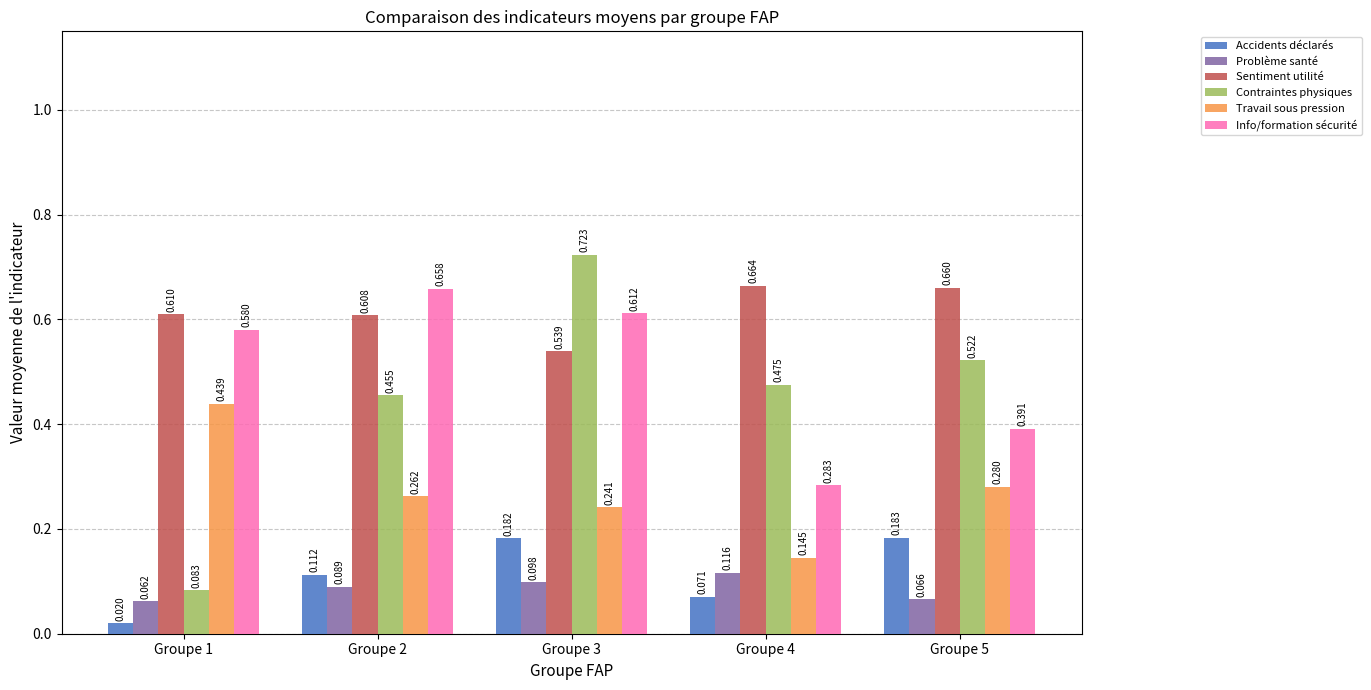

Is it true that Contraintes physiques equals 0.3 at Groupe 3?

False